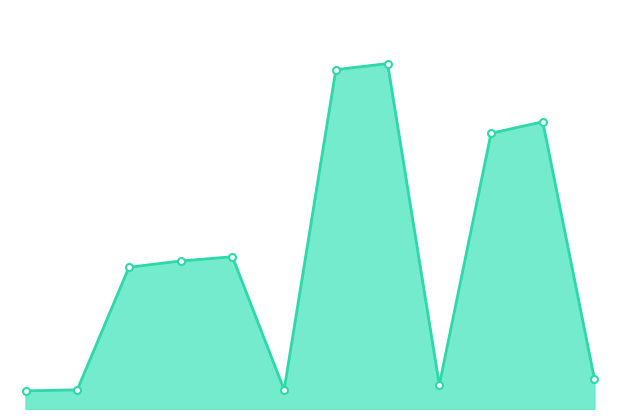

Does the chart have visible grid lines?

No